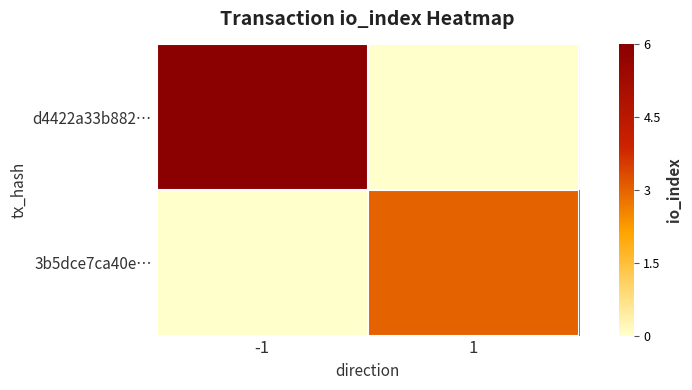

Which series changed the most between -1 and 1?

d4422a33b882…